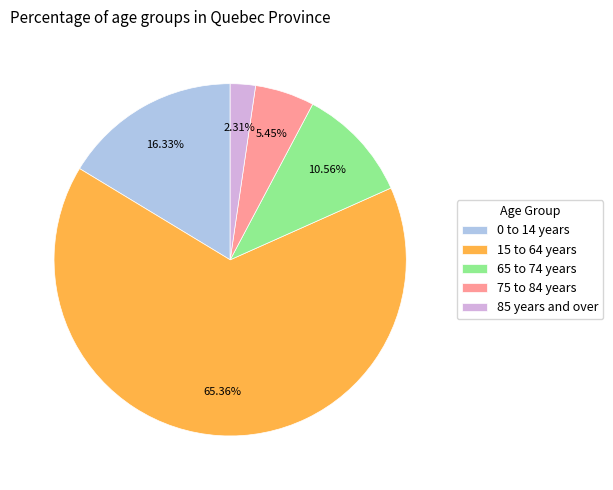

Which slice is the largest?

15 to 64 years